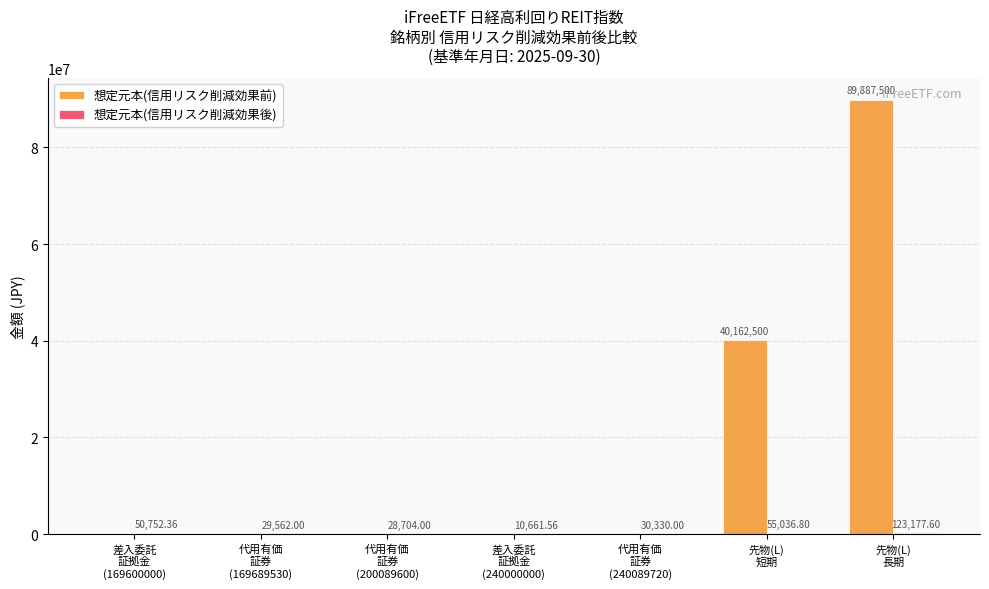

How many categories are shown in the chart?

7